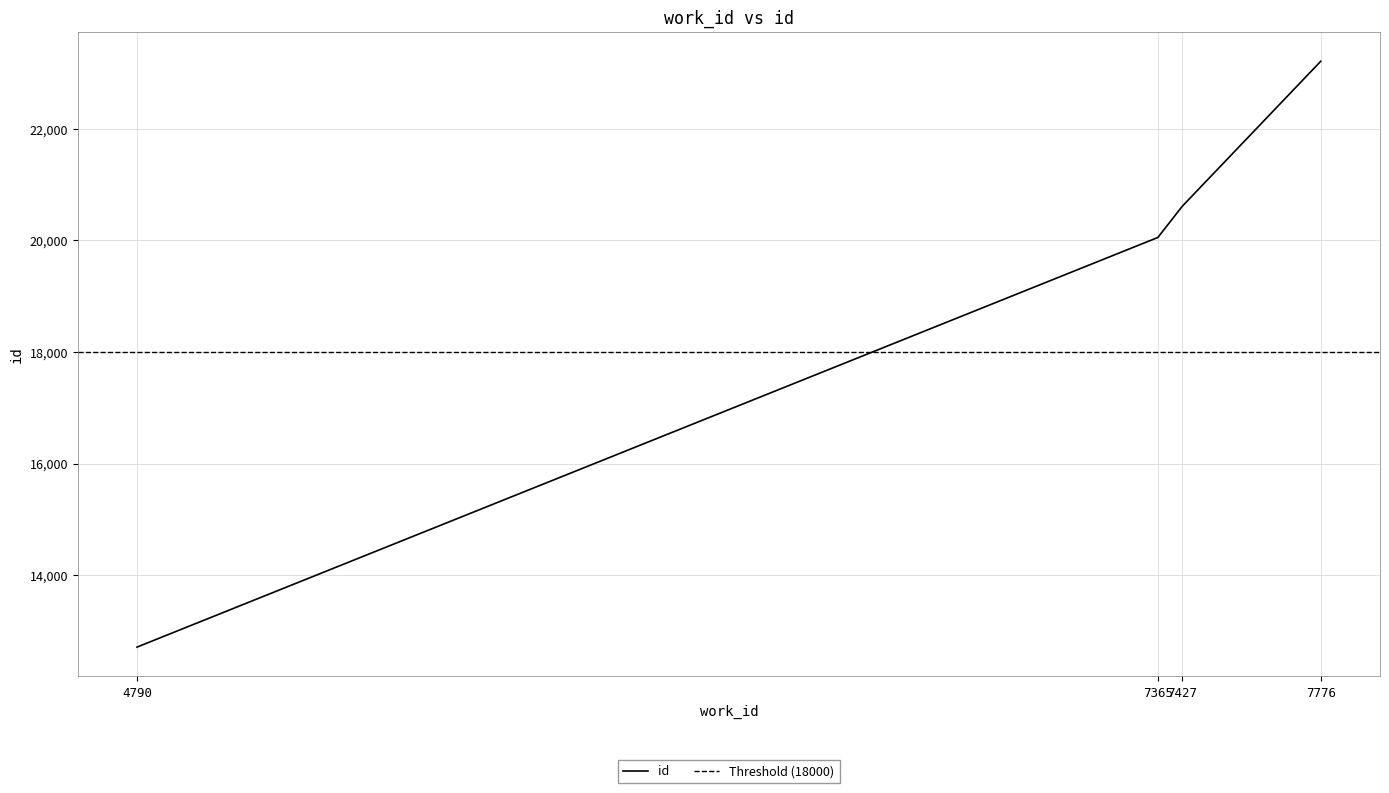

Rank the categories by value from lowest to highest.

4790, 7365, 7427, 7776